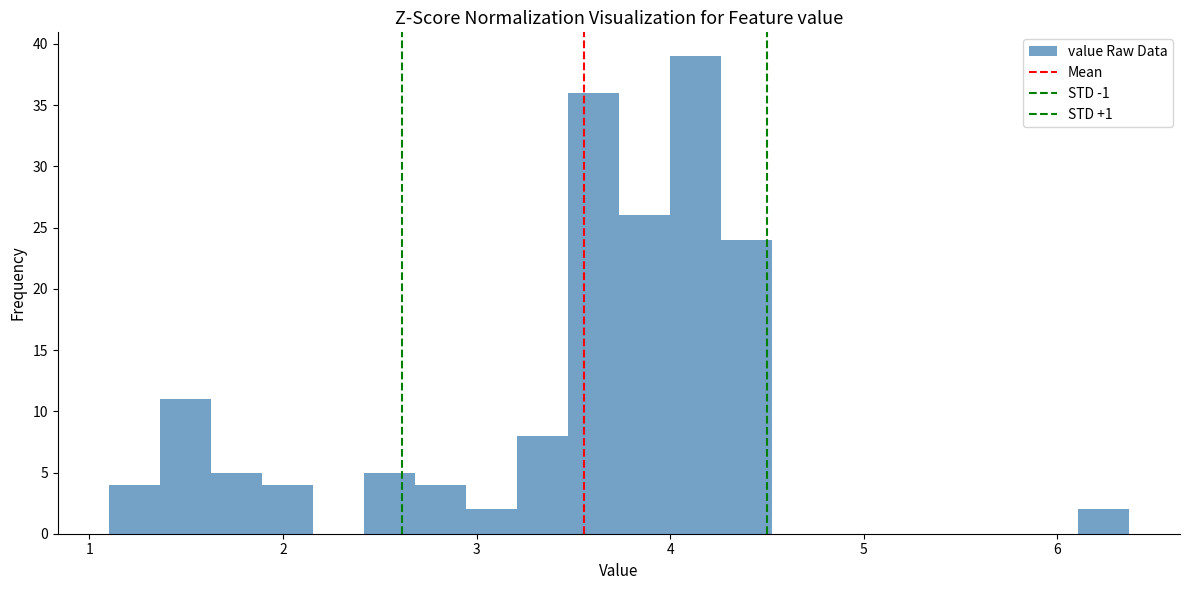

Read against the x-axis, roughly where is the centre of the tallest bar?

4.1